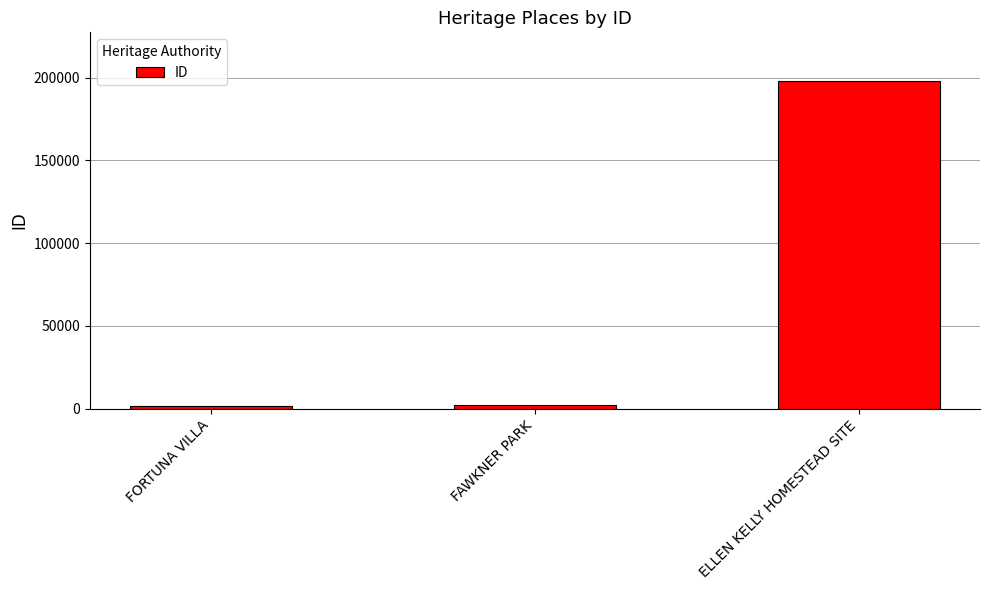

The value at ELLEN KELLY HOMESTEAD SITE is 197646. True or false?

True